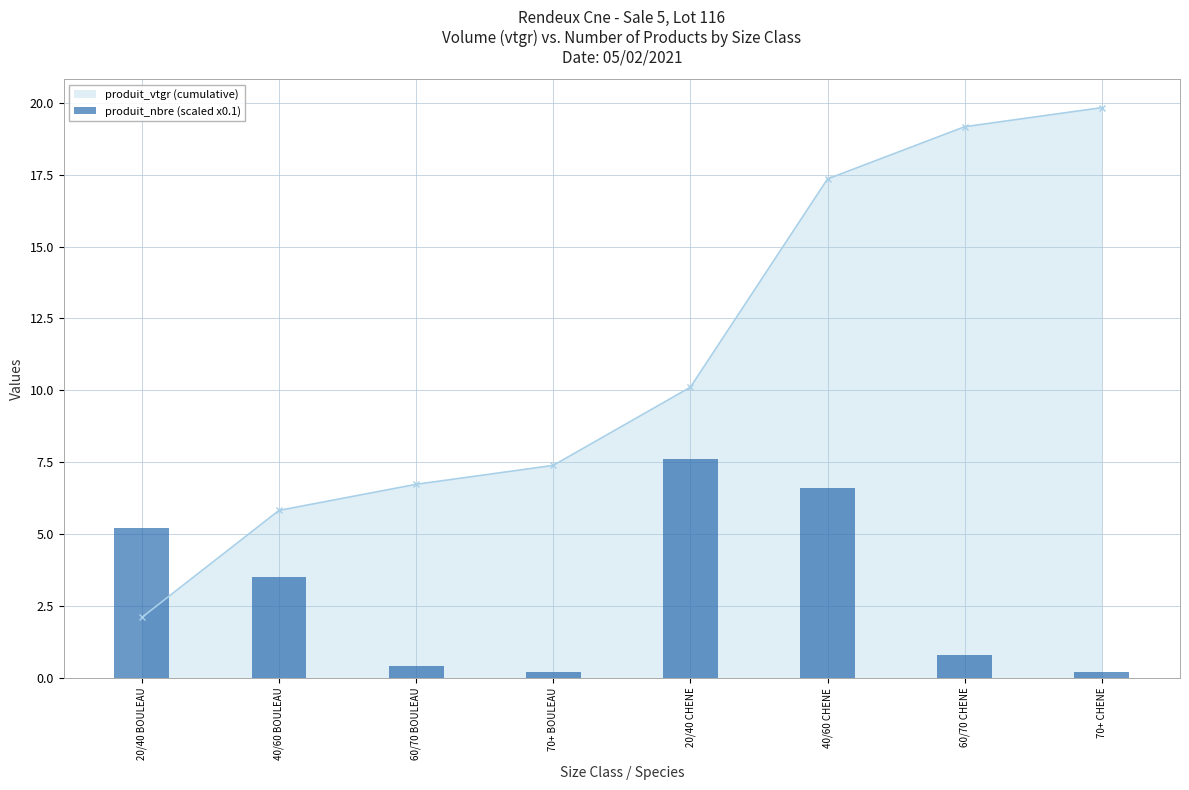

At which label does the data first exceed 3?

20/40 BOULEAU